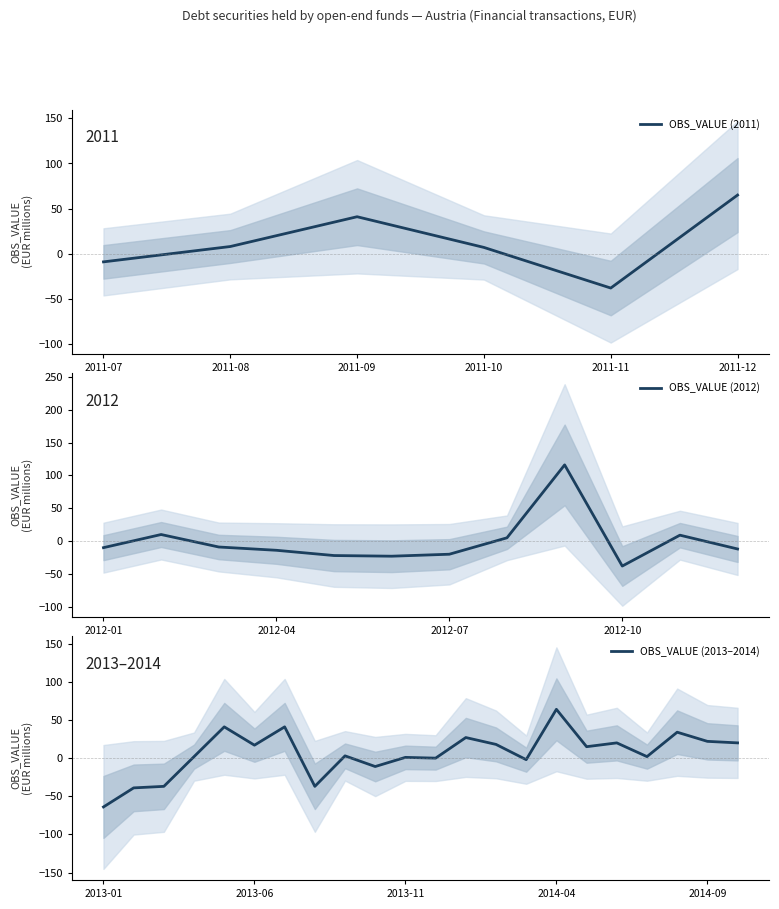

Which has a higher value, 2012-02 or 2012-05?

2012-02